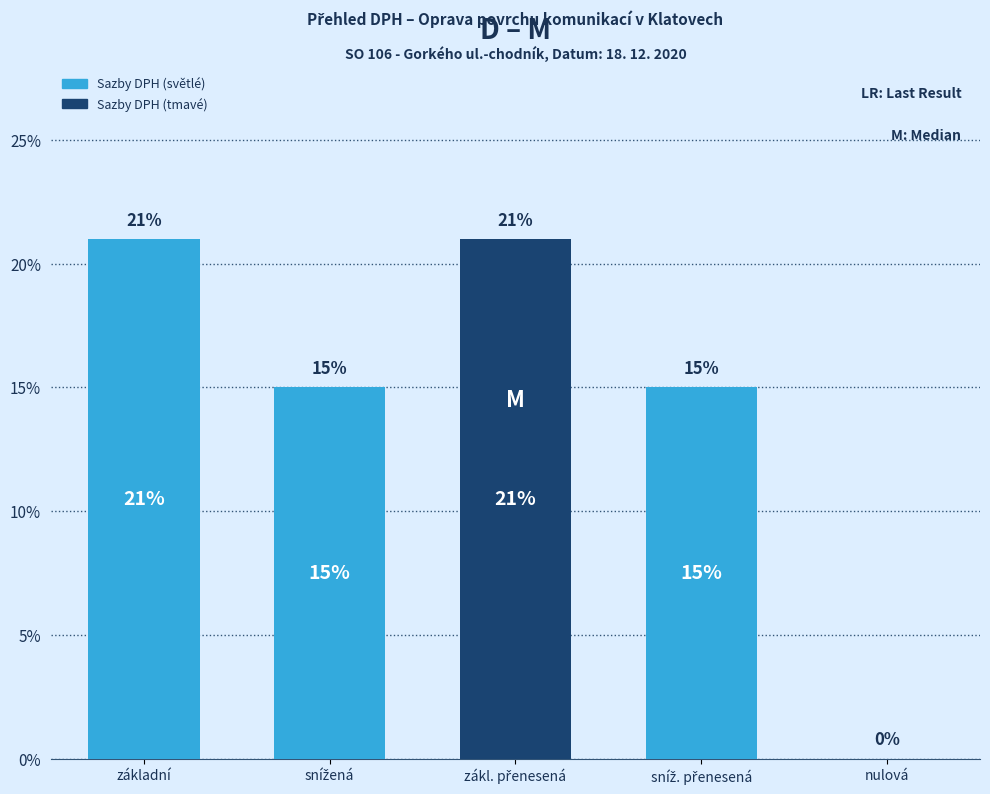

How many data points does each series have?

5